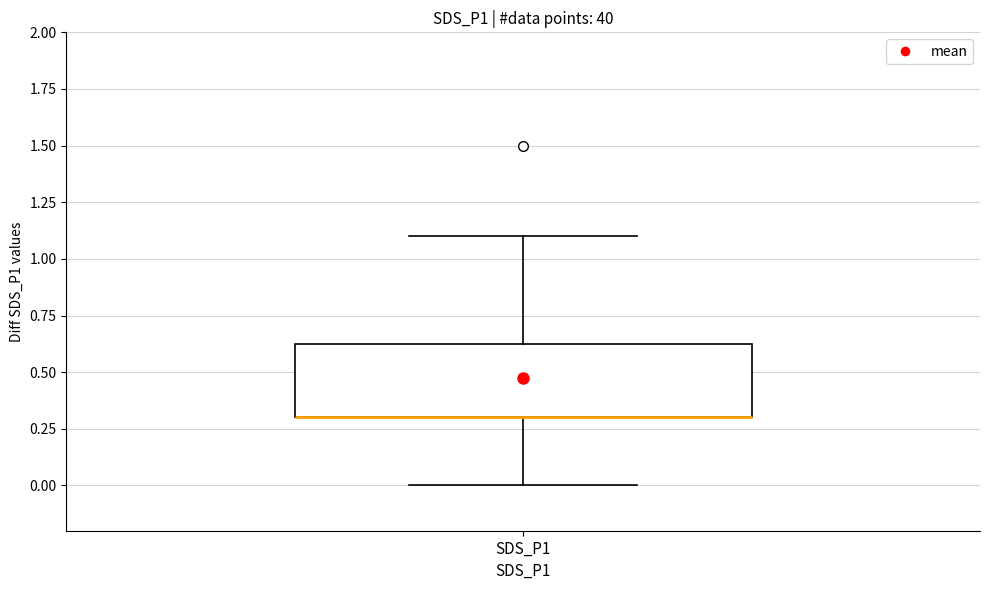

Read this box plot against the y-axis: the position of the median line, the range covered by the box, and the ends of both whiskers. The values are not printed on the chart, so give them approximately, as read against the axis.

median 0.30 (drawn on the box's lower edge), box 0.30 to 0.65, whiskers 0.00 to 1.10